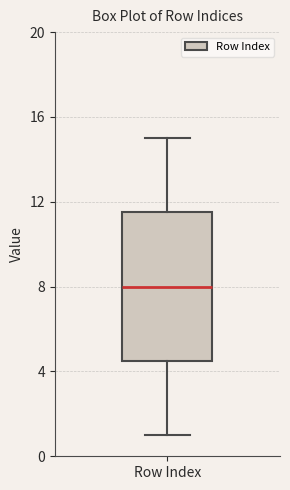

Transcribe this box plot: give where the median line is, the range the box spans, and where the two whiskers end, as read against the y-axis. The values are not printed on the chart, so give them approximately, as read against the axis.

median 8.0, box 4.5 to 11.5, whiskers 1.0 to 15.0